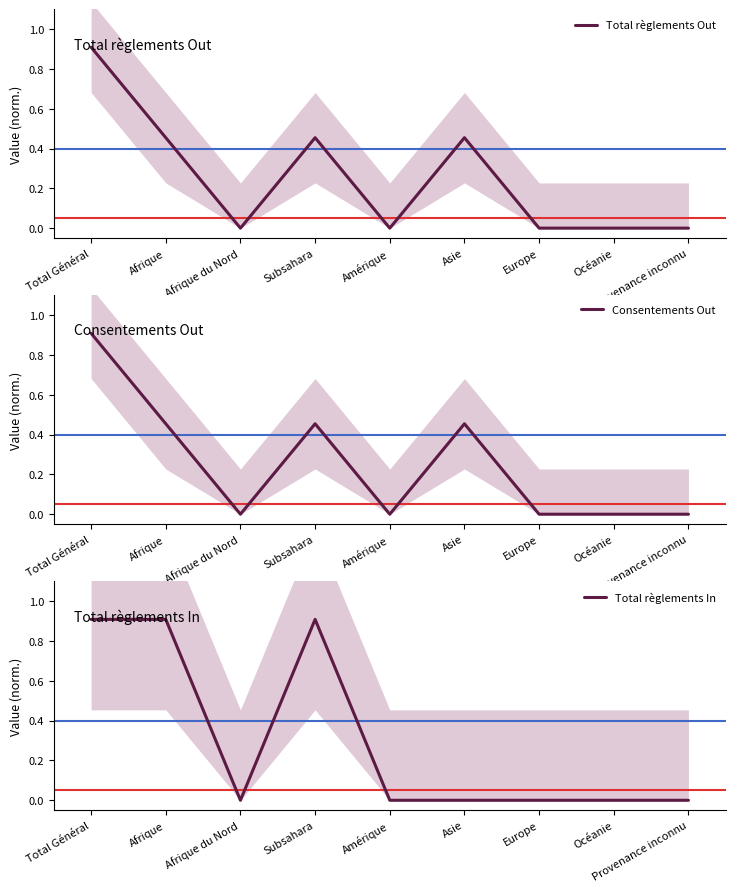

Which label corresponds to the smallest value in the chart?

Afrique du Nord